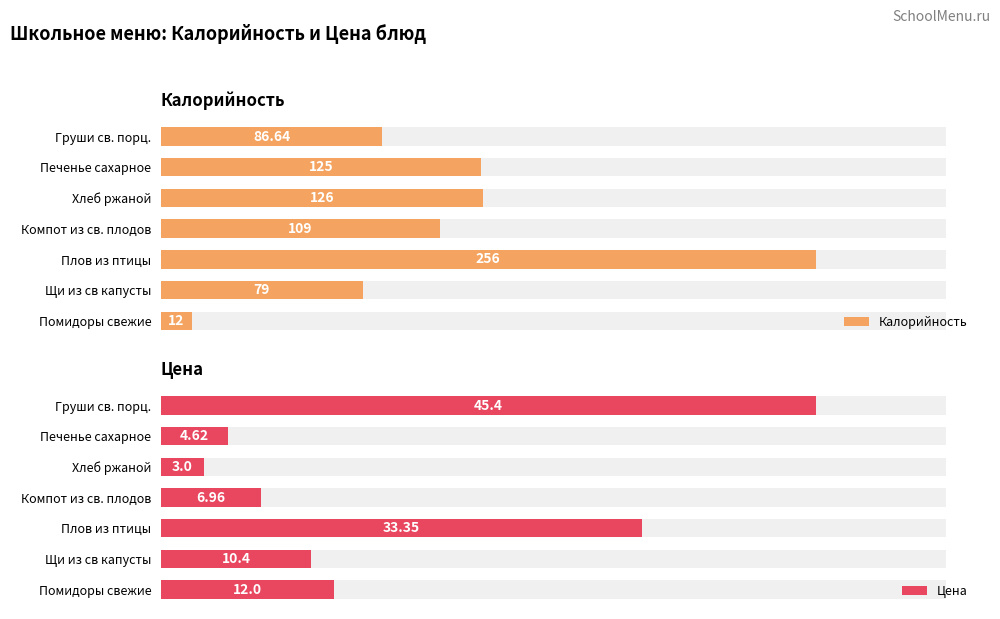

At how many categories does at least one series exceed 159?

1